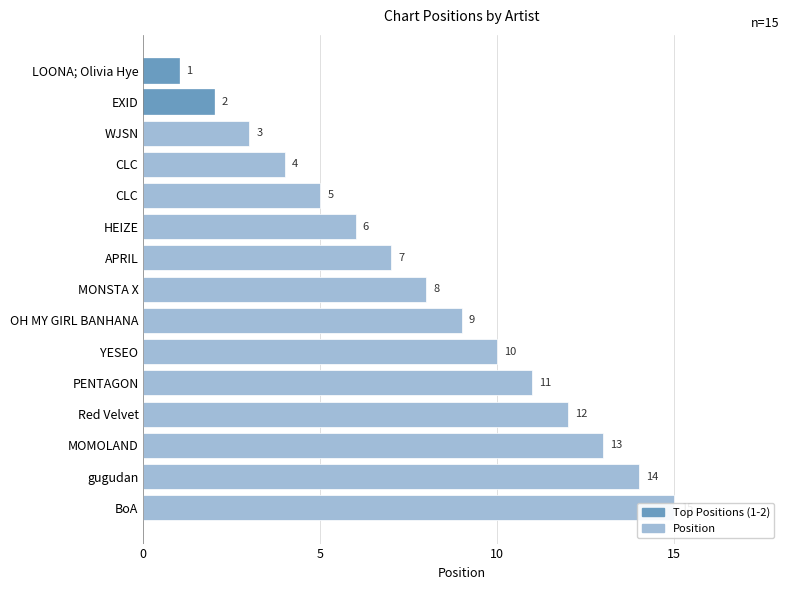

Does the chart contain any negative values?

No